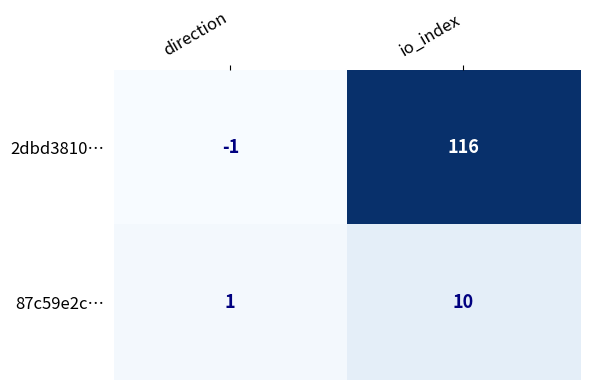

Reading right to left, transcribe all the data shown in this chart.

2dbd3810…: 116	-1
87c59e2c…: 10	1